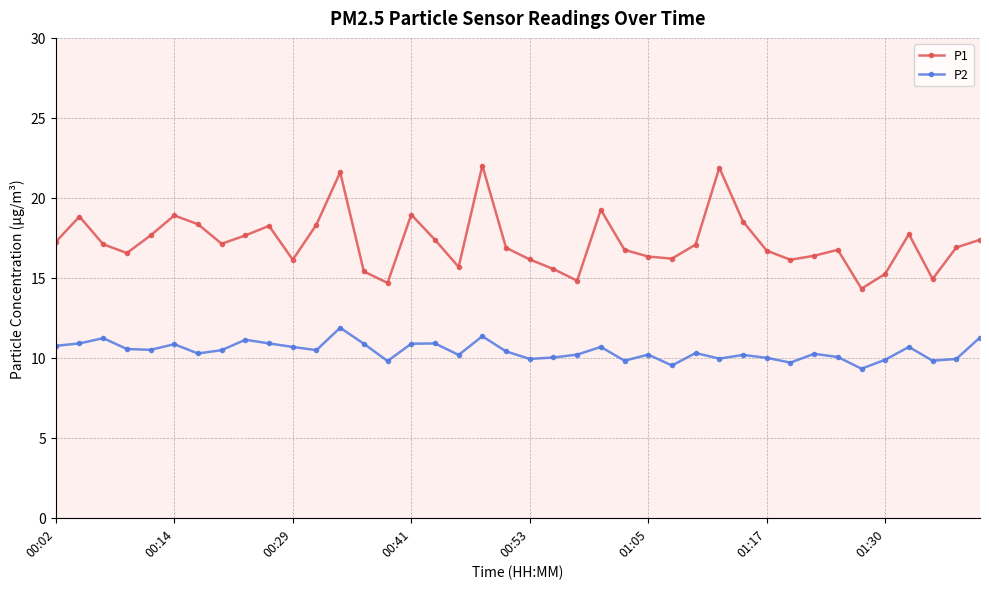

Rank the series by their average value, from highest to lowest.

P1, P2